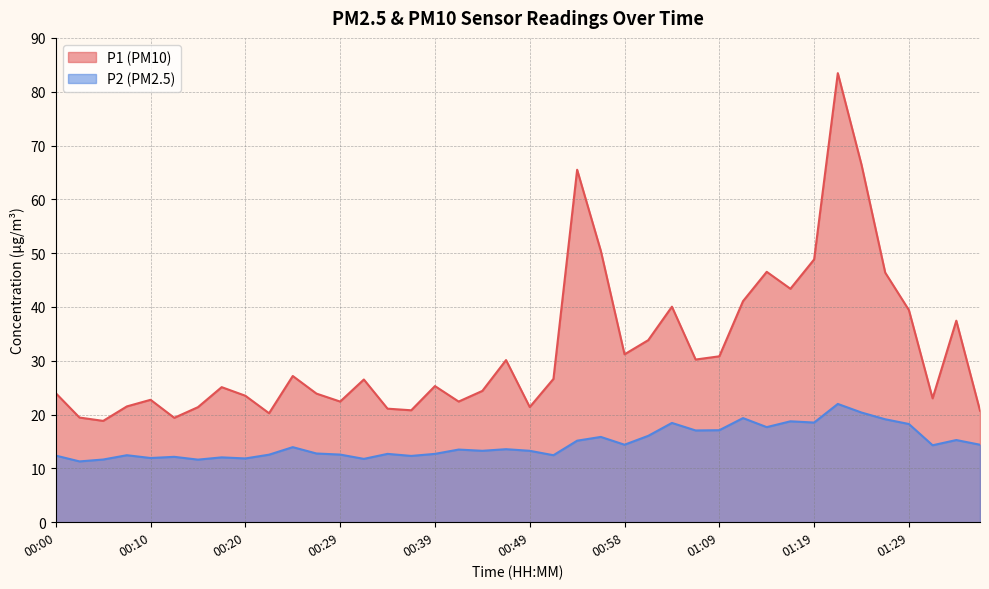

Reading left to right, extract all data points from this chart.

P1: 00:00=24.0	00:02=19.4	00:05=18.8	00:07=21.5	00:10=22.8	00:12=19.4	00:15=21.4	00:17=25.1	00:20=23.5	00:22=20.2	00:24=27.2	00:27=23.9	00:29=22.4	00:32=26.5	00:34=21.1	00:37=20.8	00:39=25.3	00:41=22.4	00:44=24.4	00:46=30.1	00:49=21.4	00:51=26.6	00:54=65.5	00:56=50.4	00:58=31.2	01:01=33.8	01:03=40.0	01:07=30.2	01:09=30.8	01:11=41.1	01:14=46.5	01:16=43.4	01:19=48.8	01:21=83.5	01:24=66.4	01:26=46.4	01:29=39.4	01:31=23.0	01:33=37.5	01:36=20.7
P2: 00:00=12.4	00:02=11.3	00:05=11.7	00:07=12.4	00:10=11.9	00:12=12.2	00:15=11.6	00:17=12.1	00:20=11.8	00:22=12.6	00:24=13.9	00:27=12.8	00:29=12.6	00:32=11.8	00:34=12.7	00:37=12.3	00:39=12.7	00:41=13.5	00:44=13.3	00:46=13.6	00:49=13.3	00:51=12.4	00:54=15.2	00:56=15.8	00:58=14.4	01:01=16.1	01:03=18.4	01:07=17.1	01:09=17.1	01:11=19.4	01:14=17.7	01:16=18.8	01:19=18.5	01:21=22.0	01:24=20.4	01:26=19.1	01:29=18.2	01:31=14.3	01:33=15.3	01:36=14.4